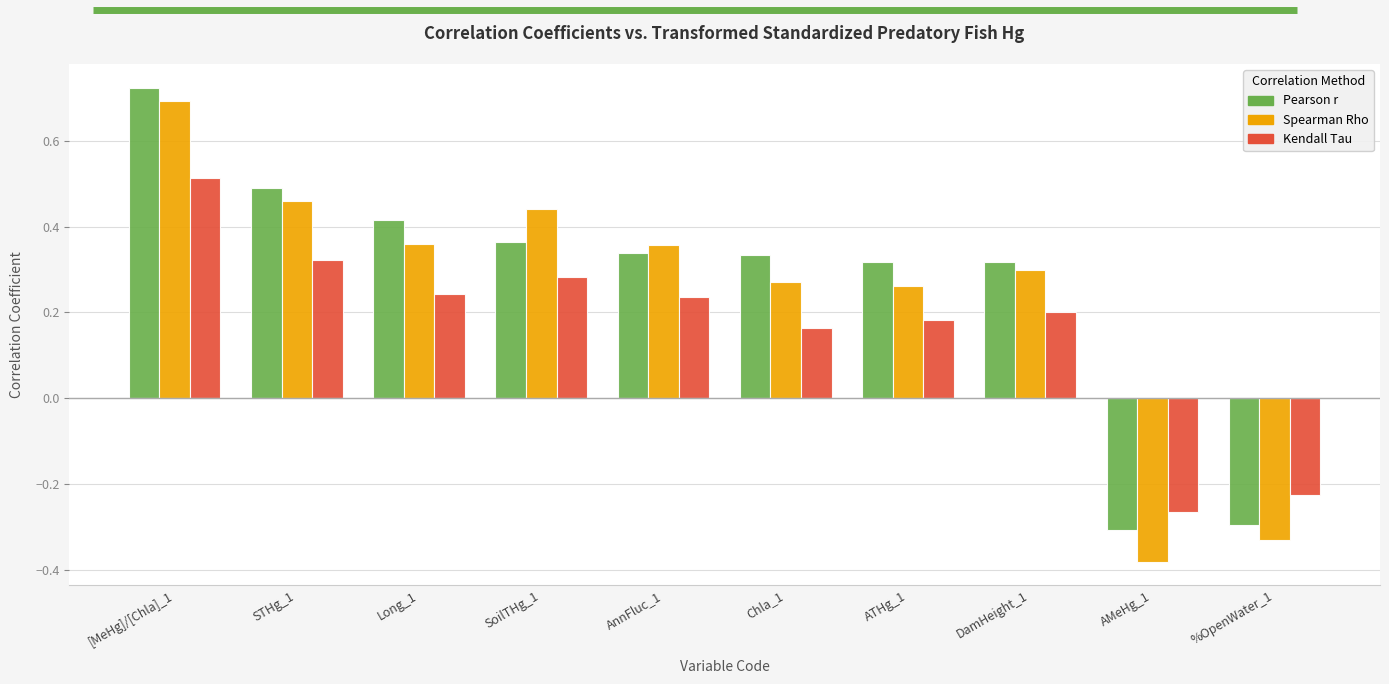

What is the sum of all Pearson r values?

2.7